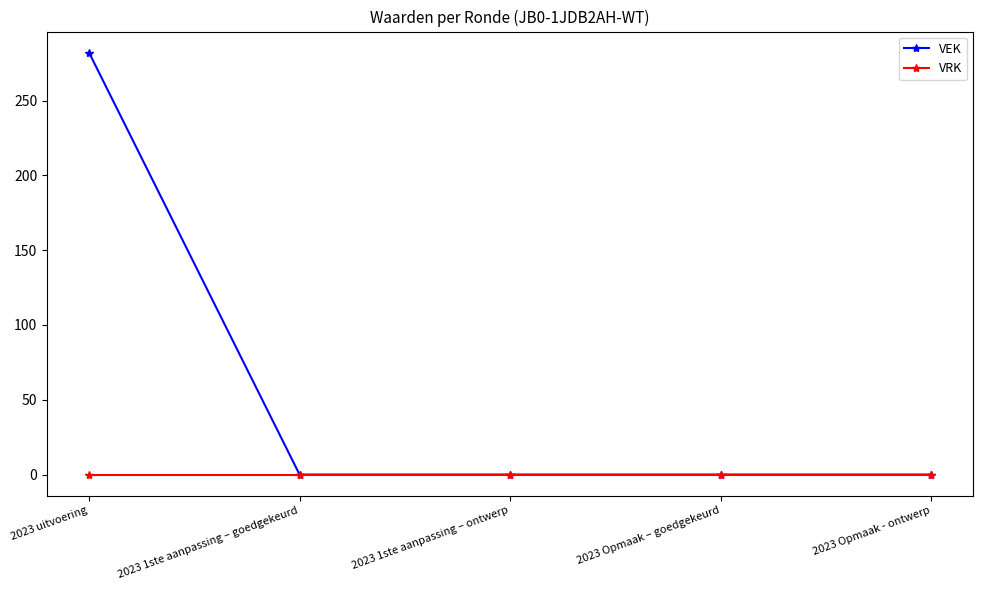

What is the maximum value shown in the chart?

282